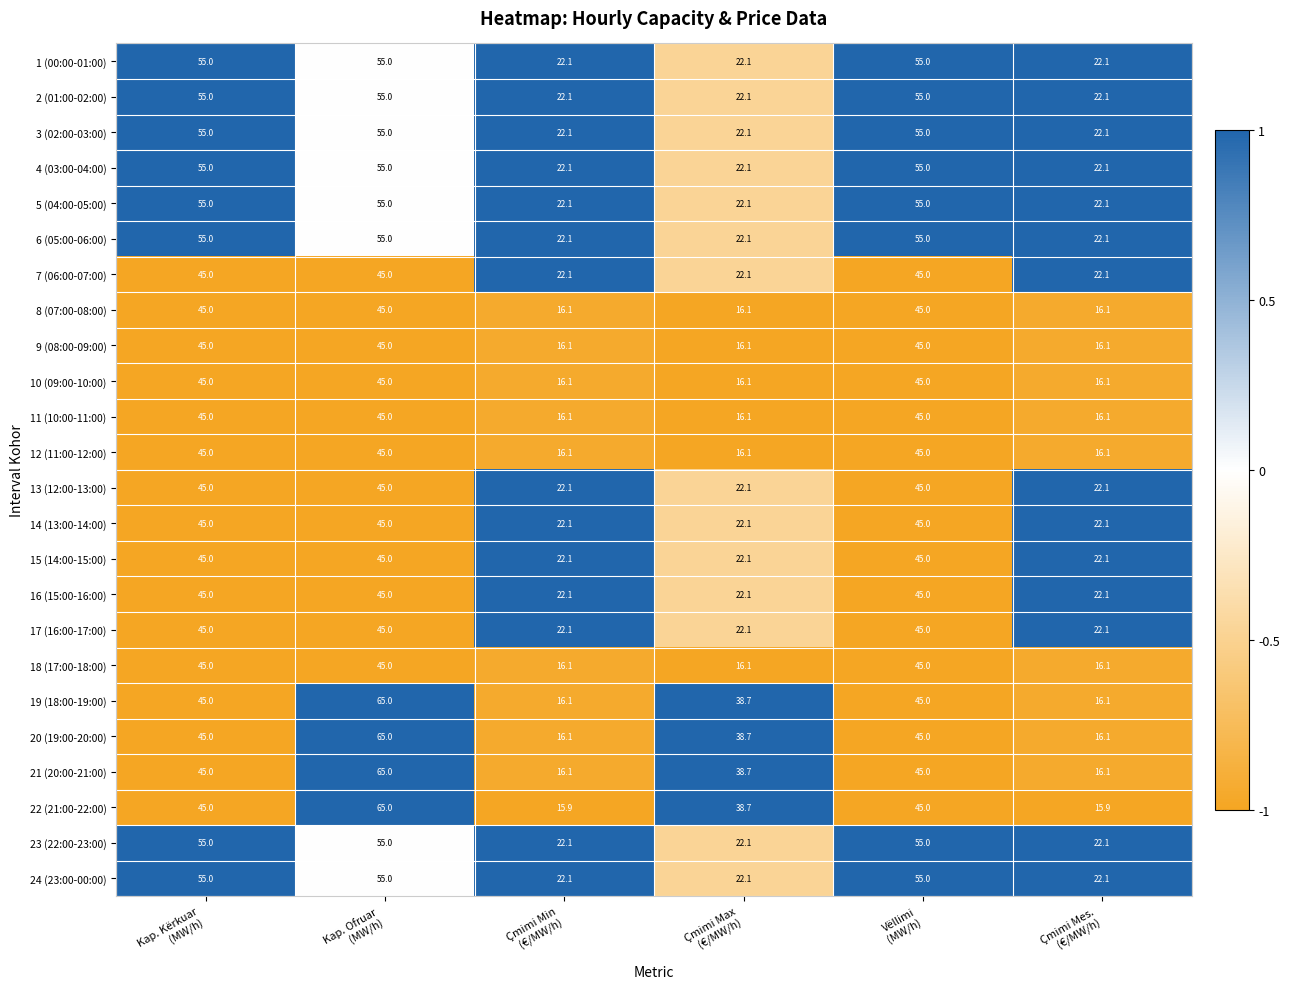

What is the maximum value shown in the chart?

65.0